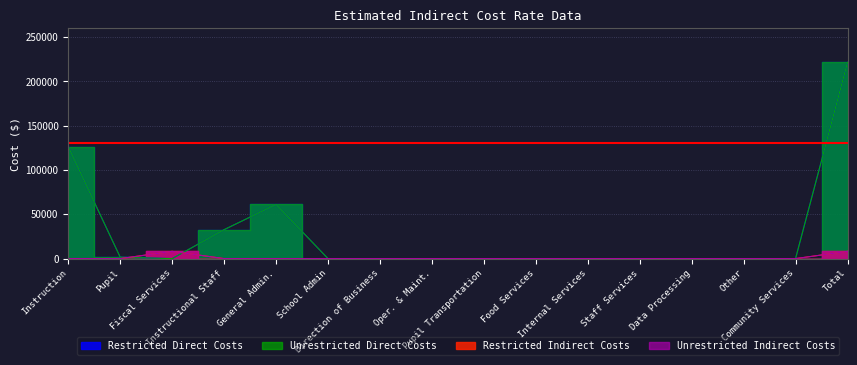

What is the label of the 1st point from the right?

Total